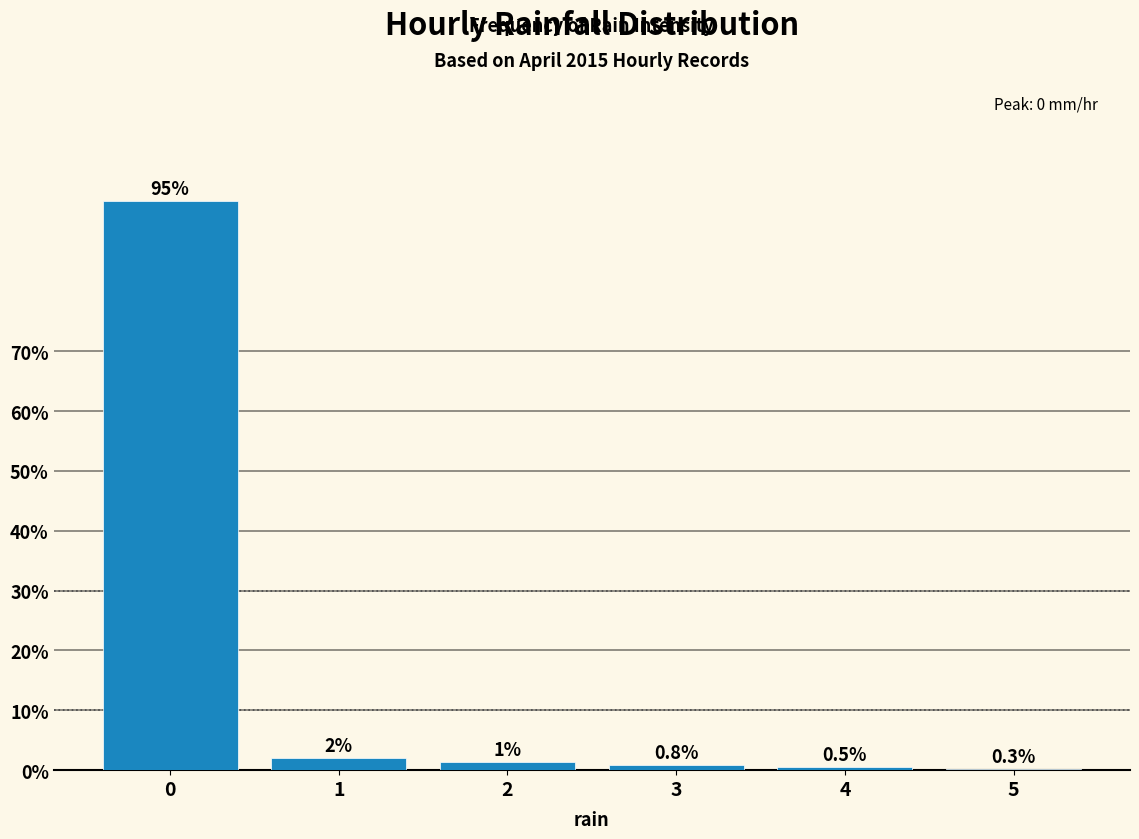

What is the greatest value displayed?

95.1